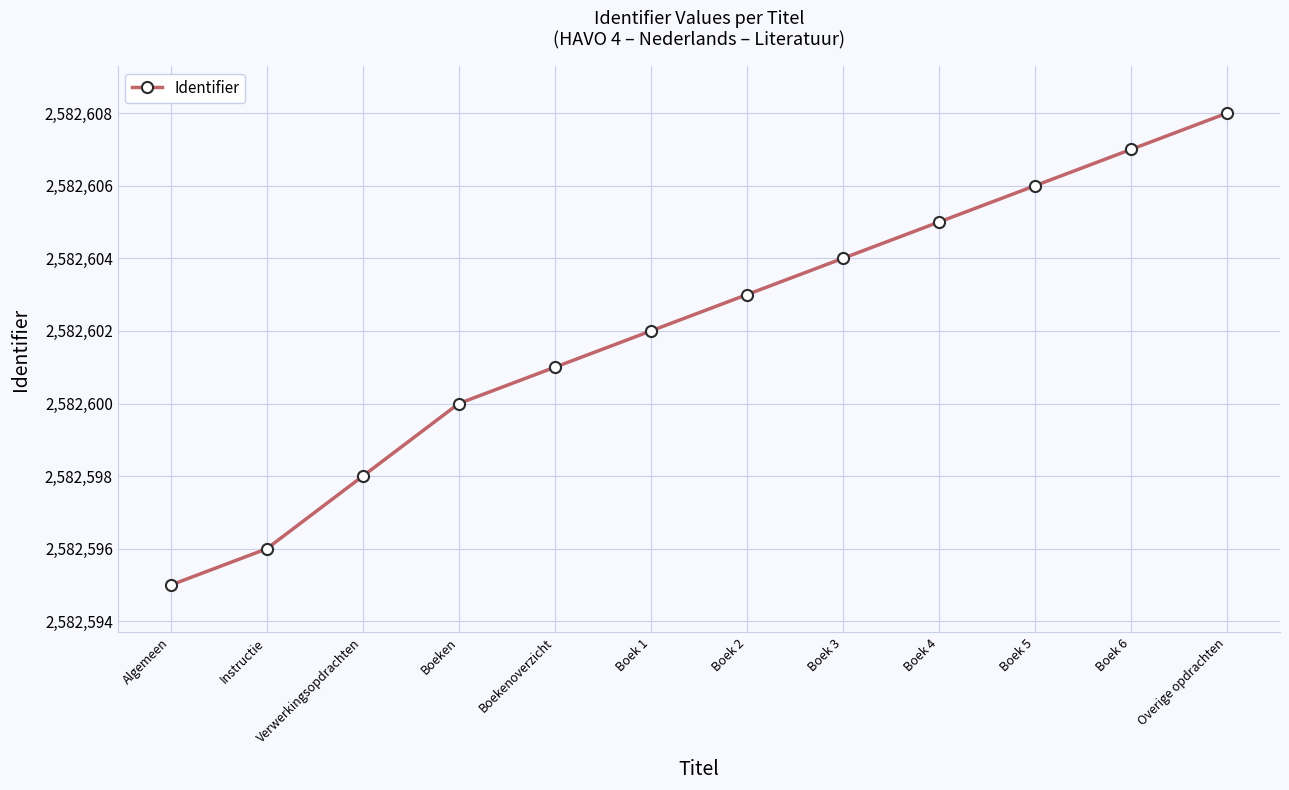

What is the difference between the second highest and minimum values?

12